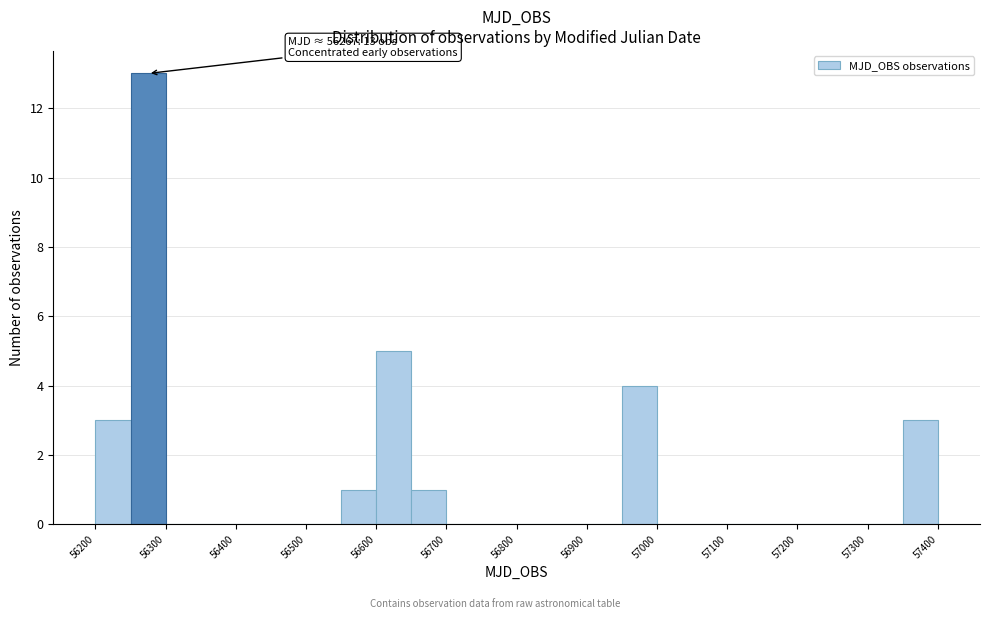

Over which range of the x-axis is the bar tallest?

56250 to 56300